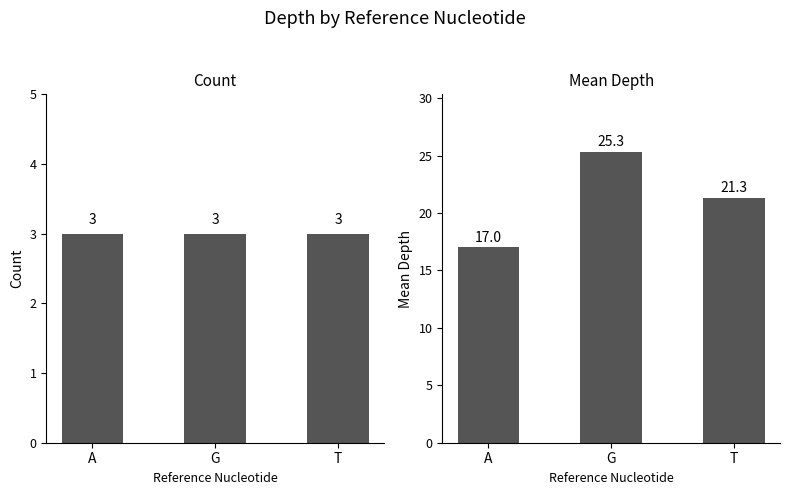

How many groups of bars are there?

3